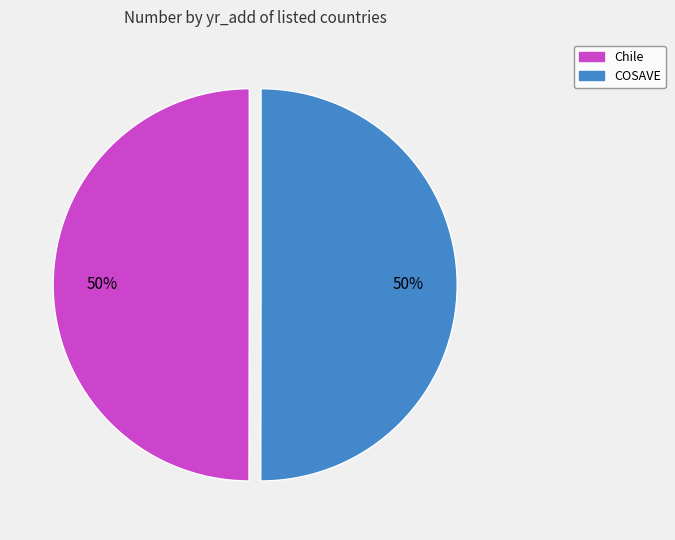

Combined, do COSAVE and Chile account for over 50%?

Yes